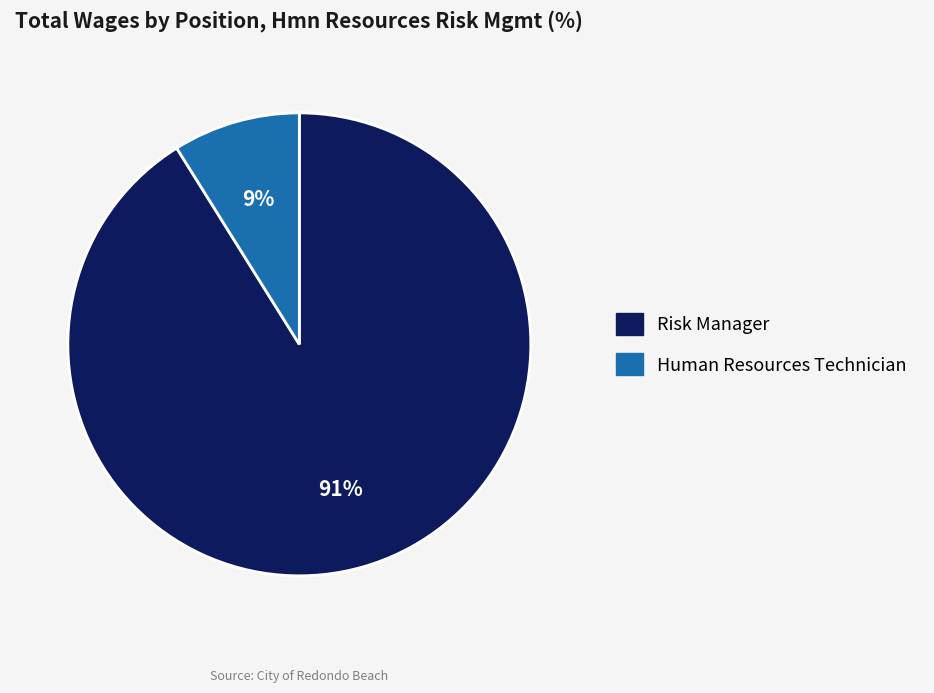

To the nearest percent, what percentage of the pie is Risk Manager?

91%